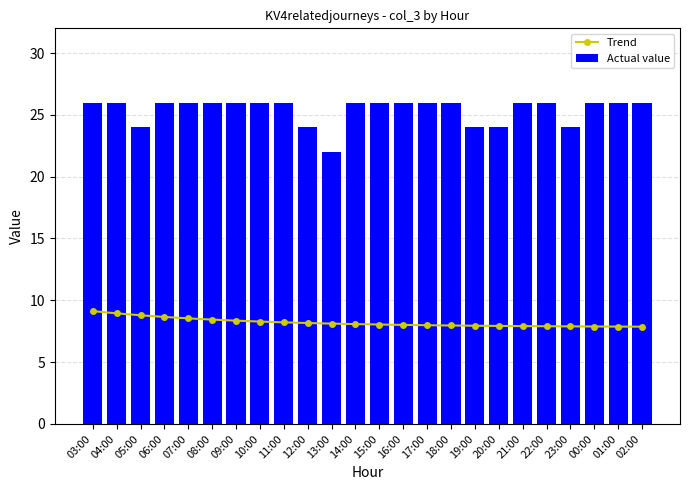

Read the Trend value at 03:00.

9.1